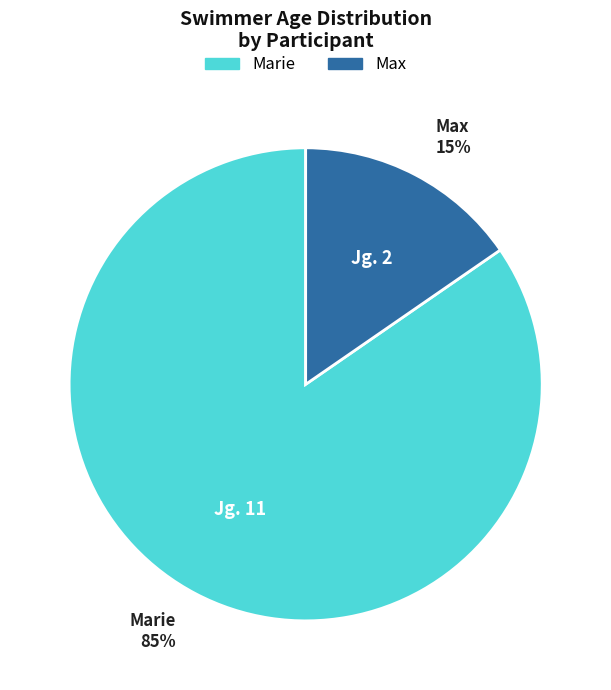

Count the number of slices in the pie.

2